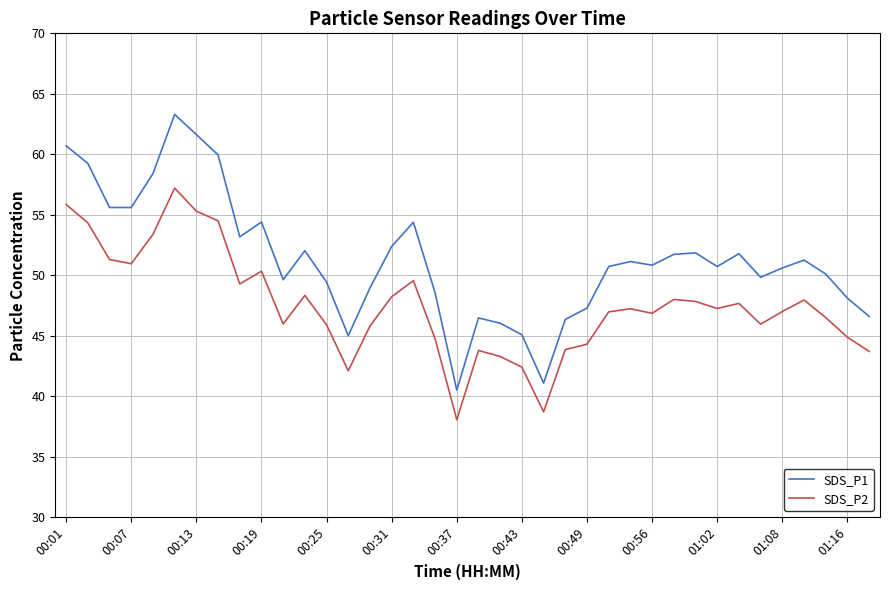

What is the maximum value shown in the chart?

63.3